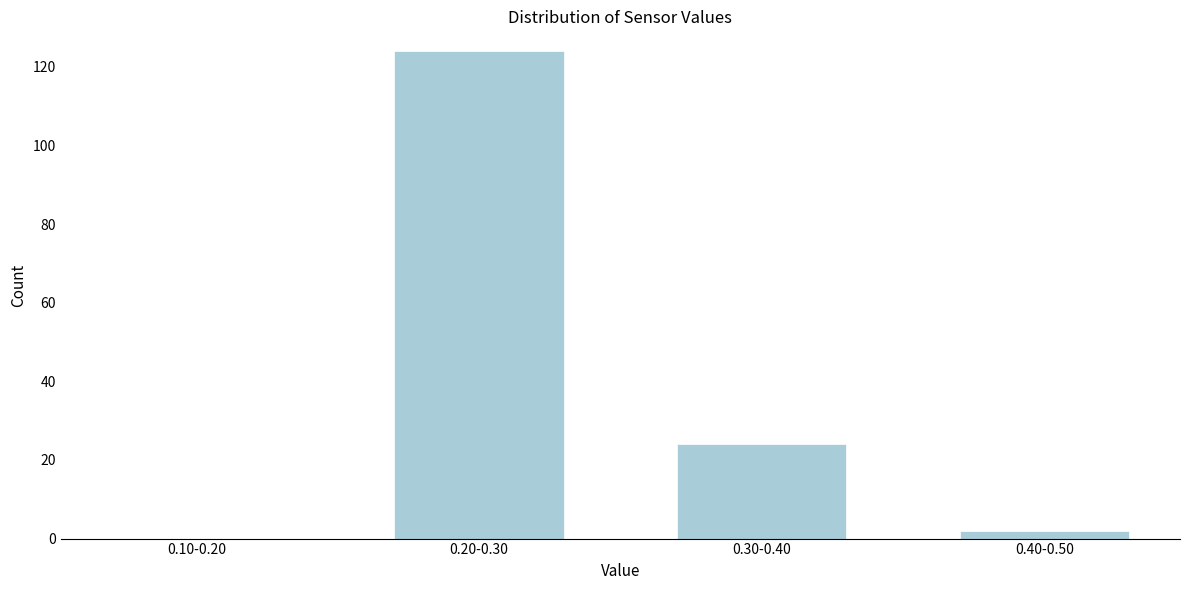

Reading right to left, list all the values displayed in this chart.

0.40-0.50=2	0.30-0.40=24	0.20-0.30=124	0.10-0.20=0